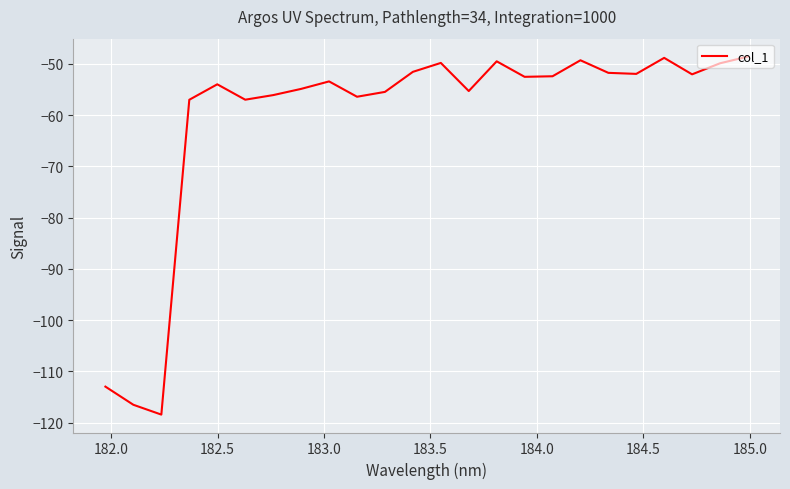

What is the minimum value shown in the chart?

-118.4